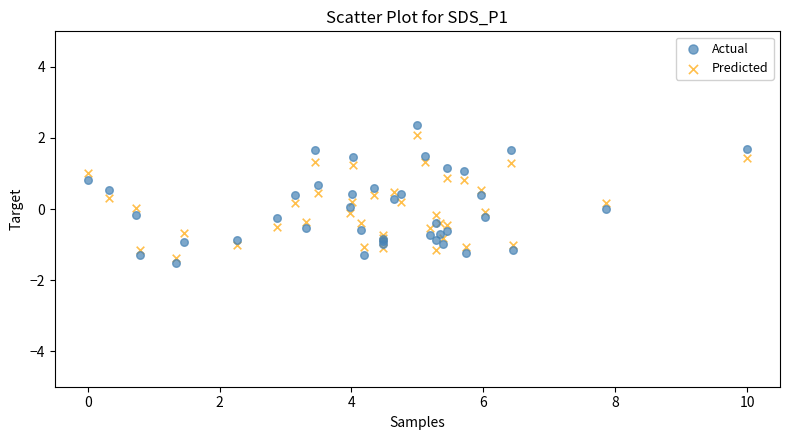

Which series reaches the maximum Y coordinate?

Actual